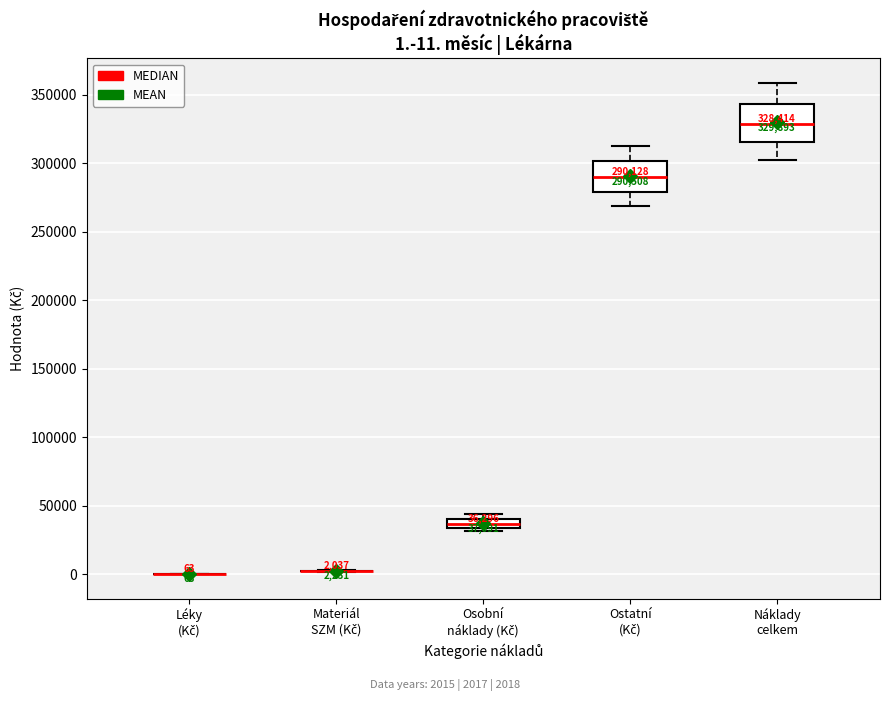

Which box is the tallest, from its lower edge to its upper edge?

Náklady celkem